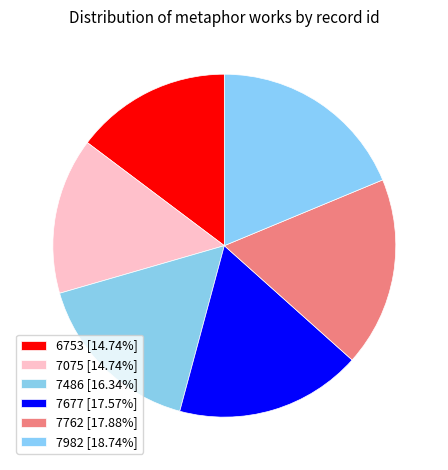

How many segments does this pie chart have?

6